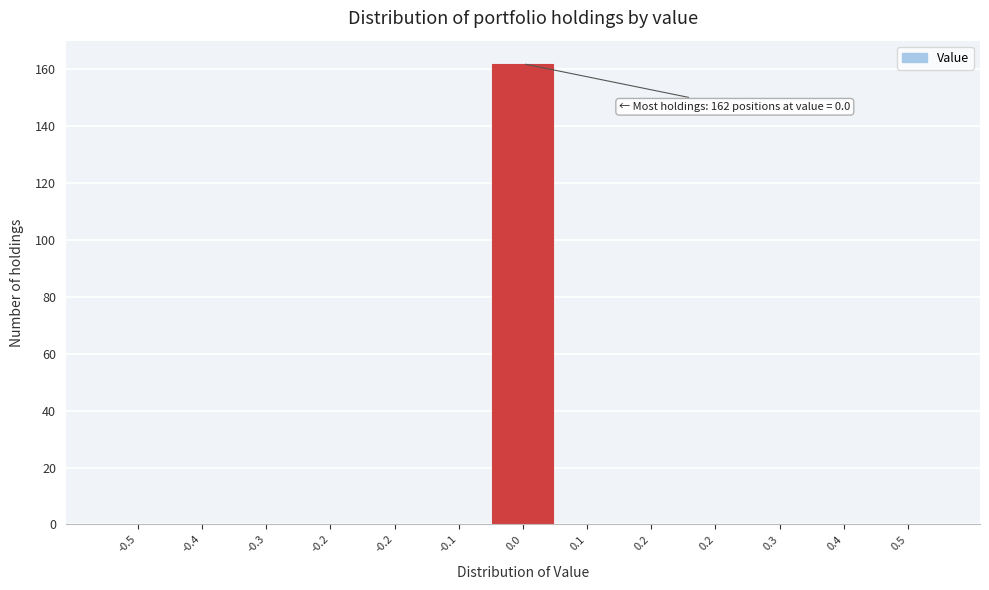

Count the number of categories in the chart.

13